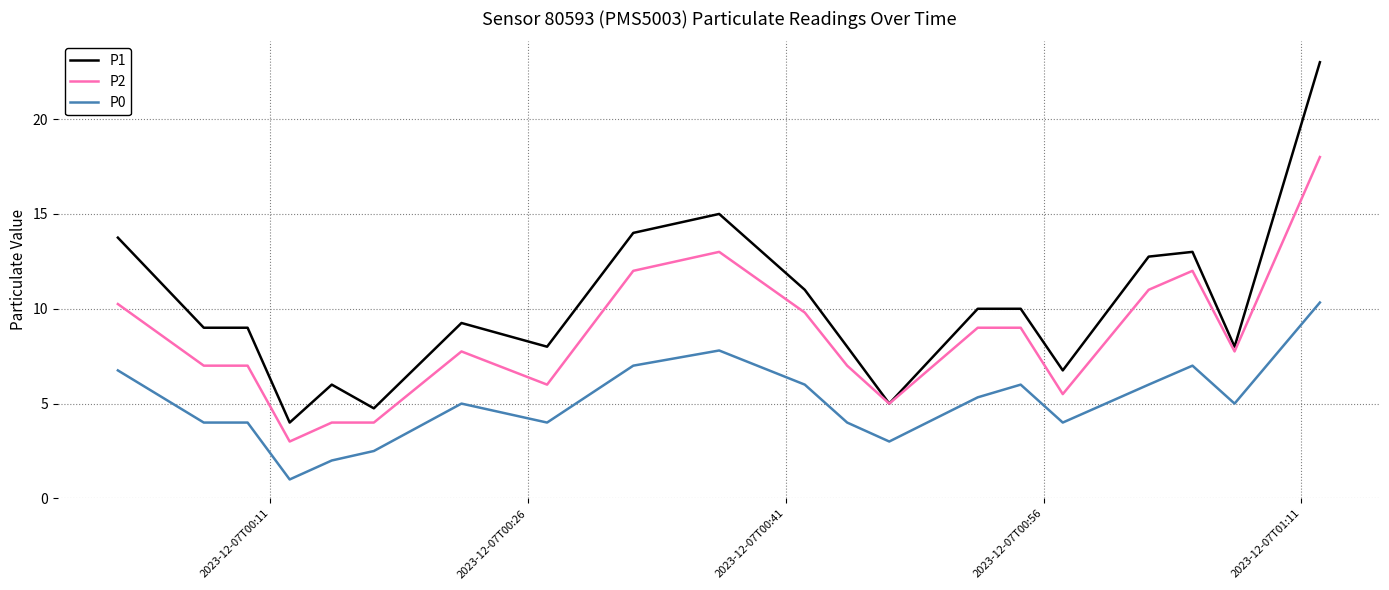

Rank the series by their average value, from lowest to highest.

P0, P2, P1